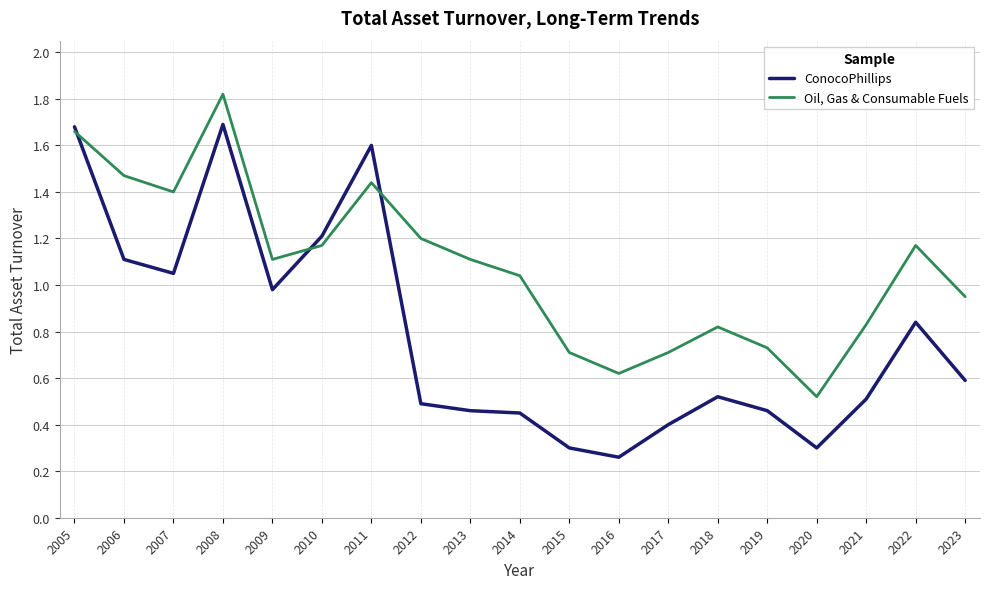

Does the chart have visible grid lines?

Yes